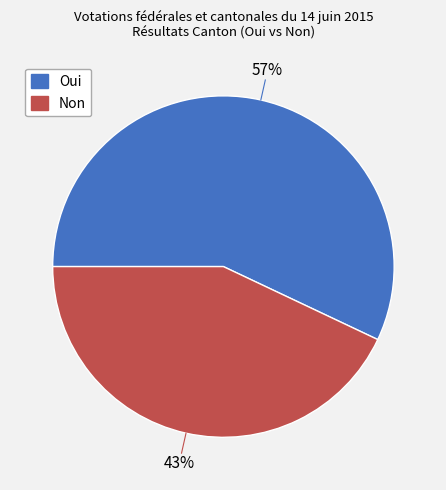

To the nearest percent, what portion does Non represent?

43%